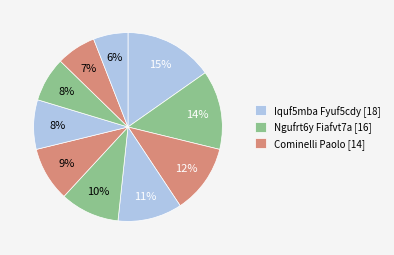

Count the number of slices in the pie.

10